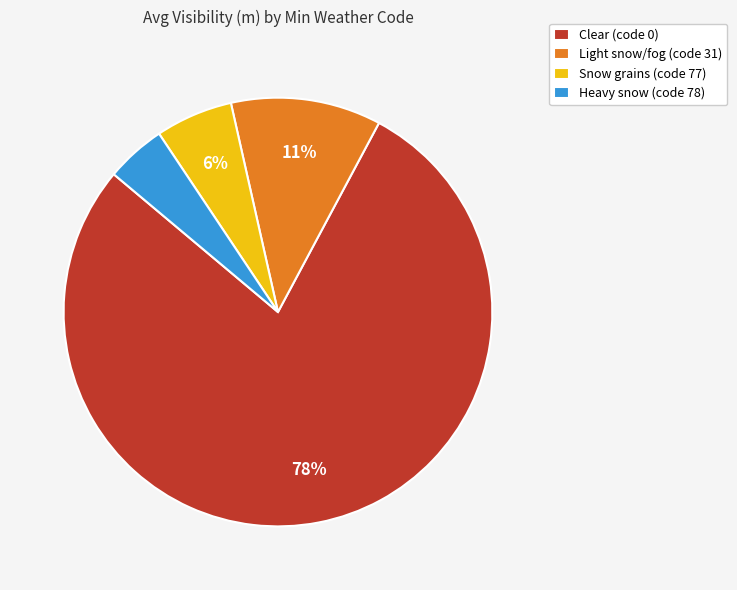

How many segments does this pie chart have?

4